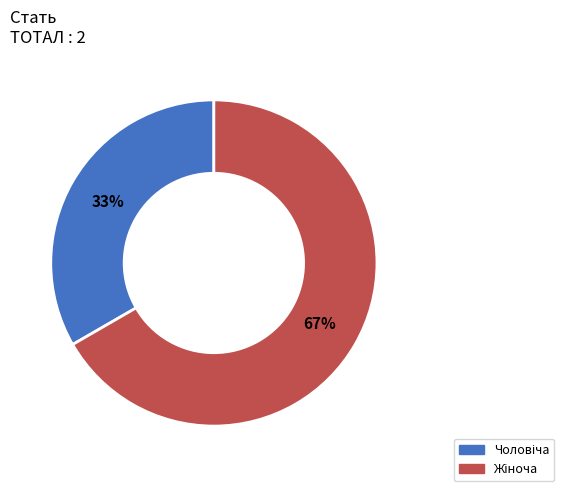

To the nearest percent, what is the average slice percentage?

50%